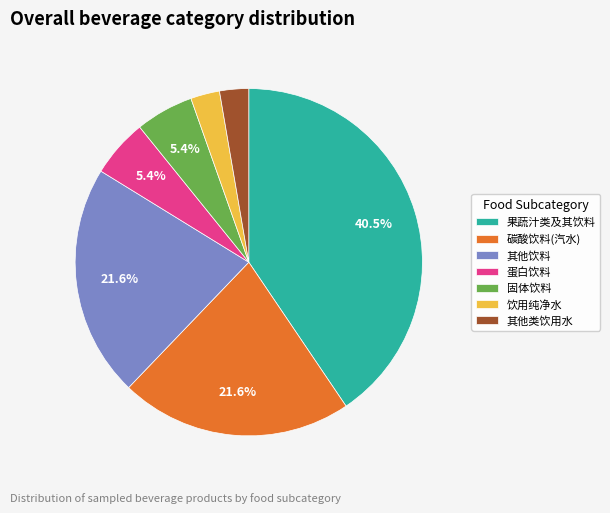

How many segments does this pie chart have?

7